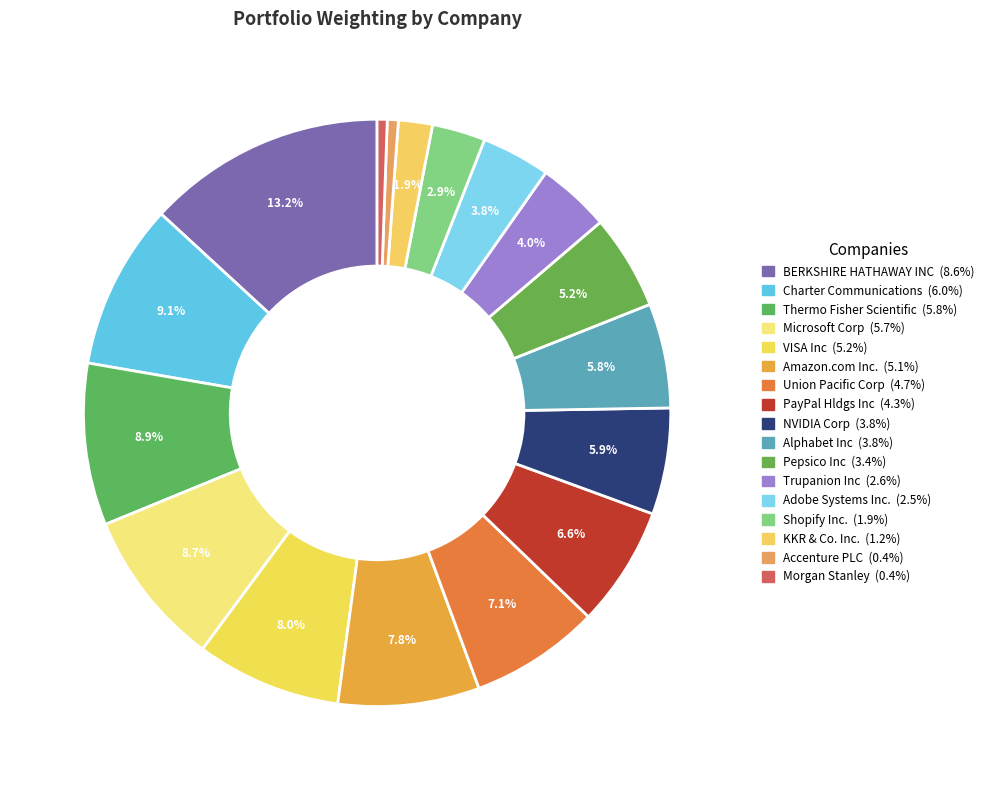

Rank the categories by value from highest to lowest.

BERKSHIRE HATHAWAY INC, Charter Communications, Thermo Fisher Scientific, Microsoft Corp, VISA Inc, Amazon.com Inc., Union Pacific Corp, PayPal Hldgs Inc, NVIDIA Corp, Alphabet Inc, Pepsico Inc, Trupanion Inc, Adobe Systems Inc., Shopify Inc., KKR & Co. Inc., Accenture PLC, Morgan Stanley